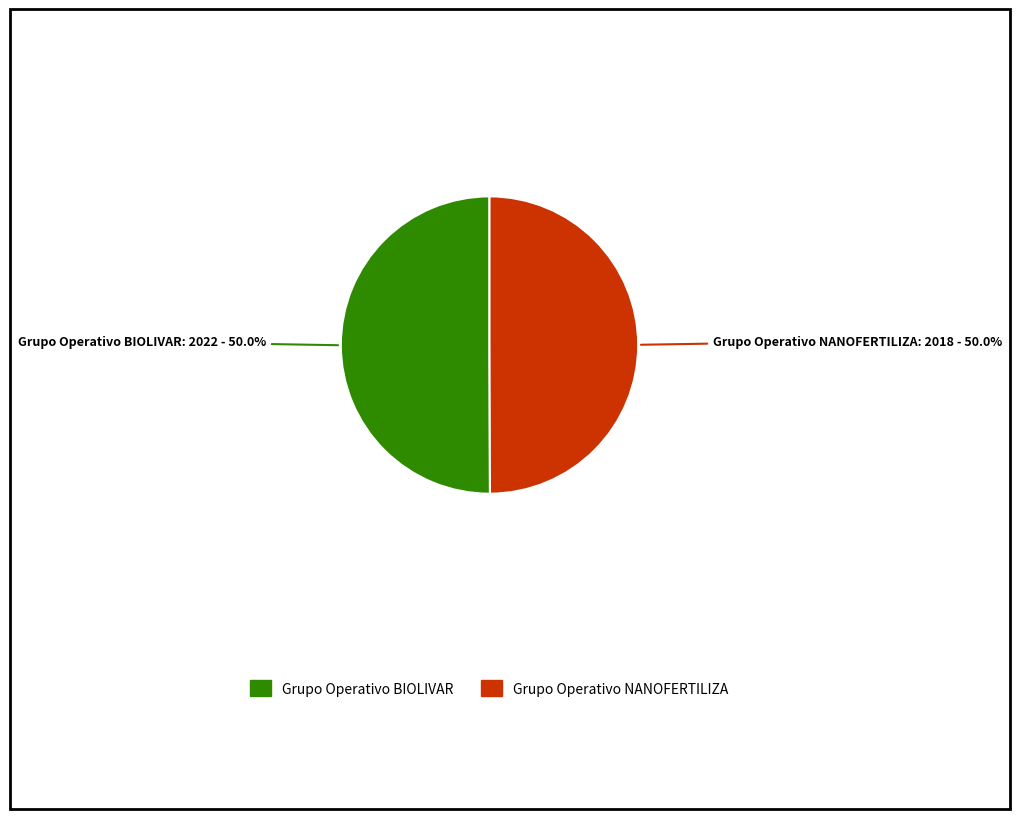

To the nearest percent, what percentage of the pie is Grupo Operativo NANOFERTILIZA?

50%